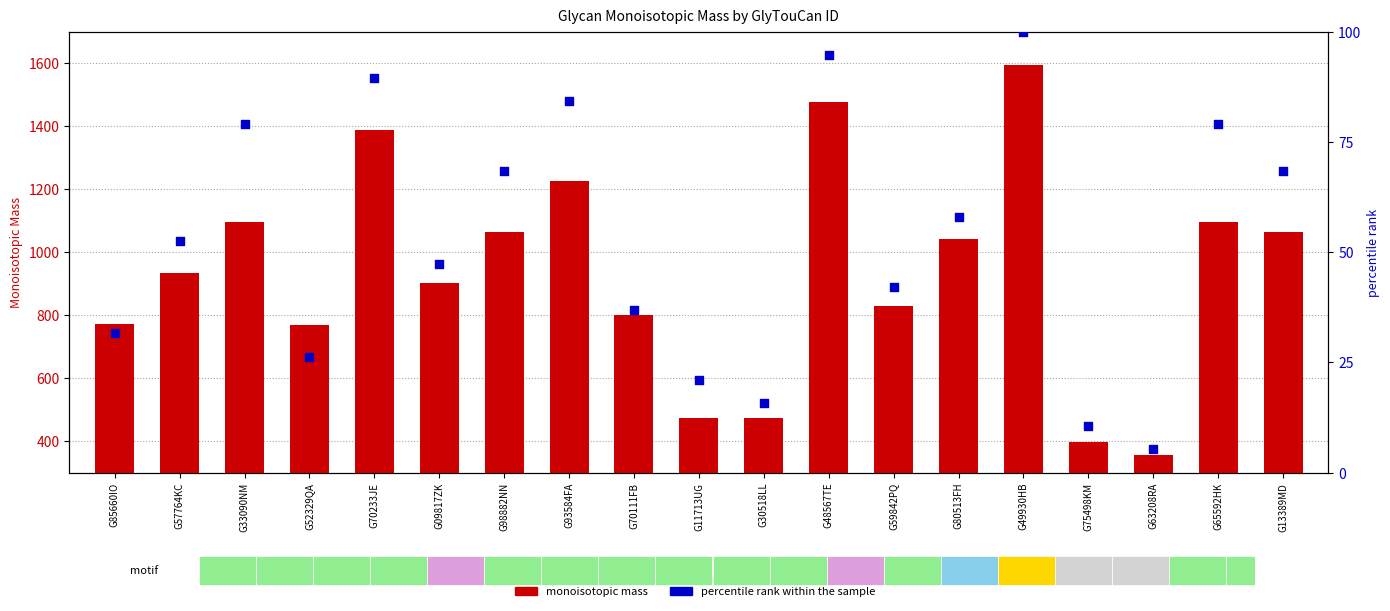

What is the total value across all series at G33090NM?

1173.3